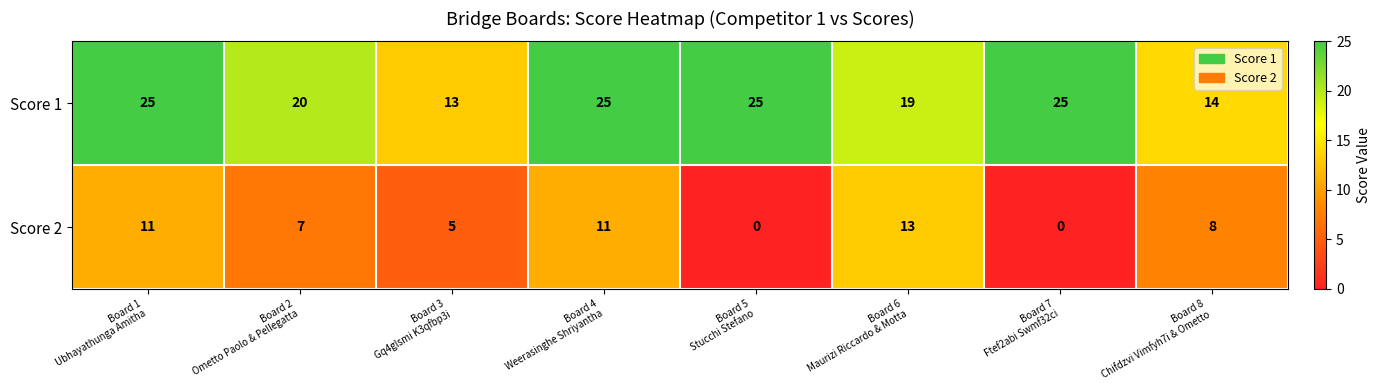

What is the difference between the maximum and second lowest values in the Score 1 series?

11